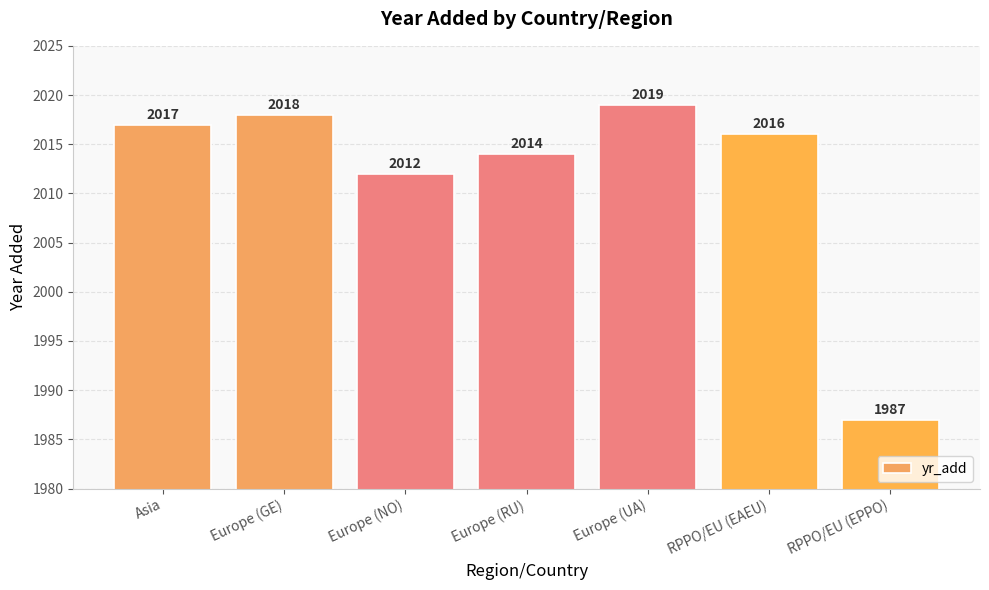

Approximately how many times larger is the value at Asia compared to Europe (GE)?

1.0